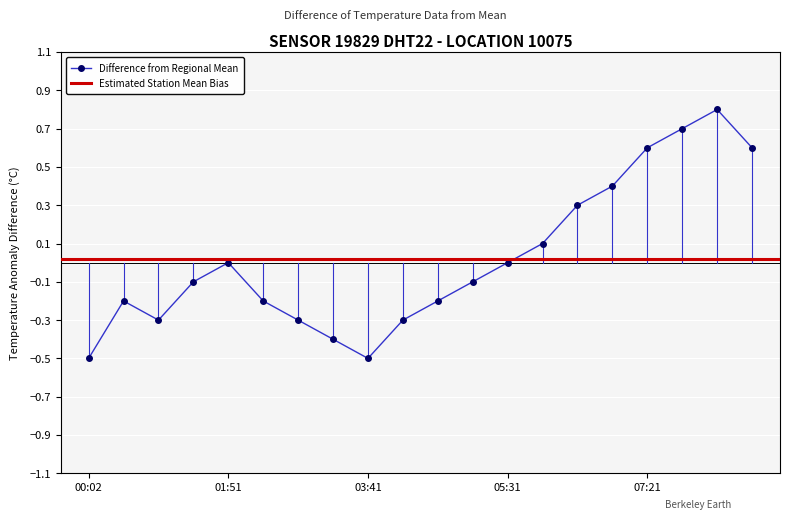

What is the label of the 11th point from the left?

04:36